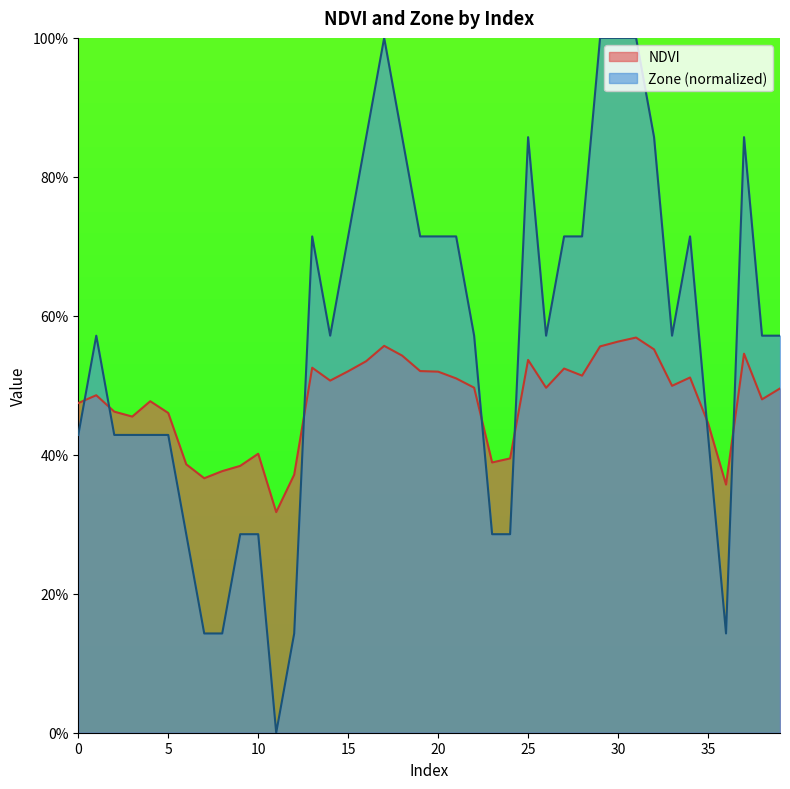

Which category has the highest value in the NDVI series?

31